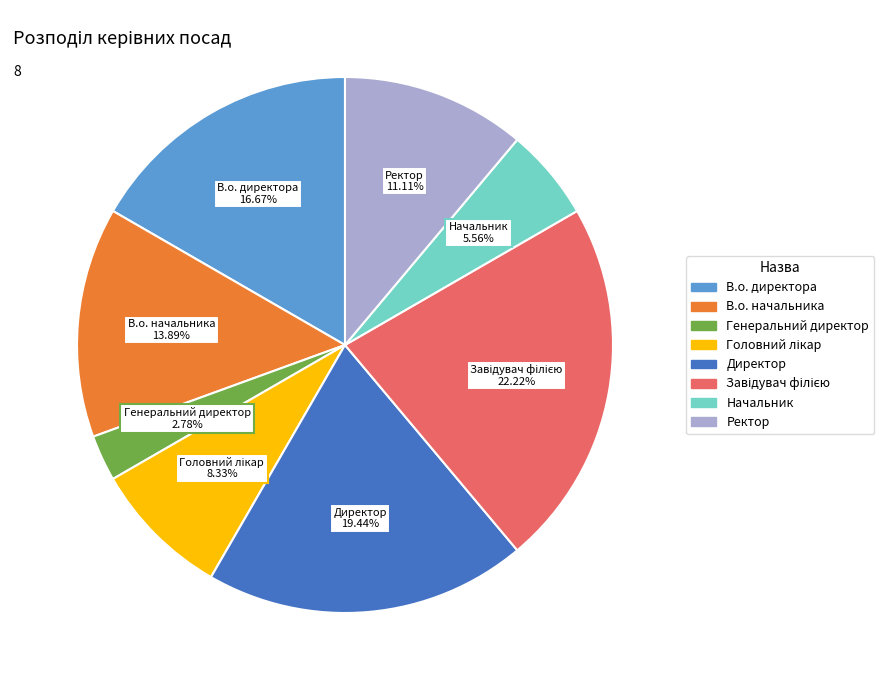

Does any single category account for the majority?

No